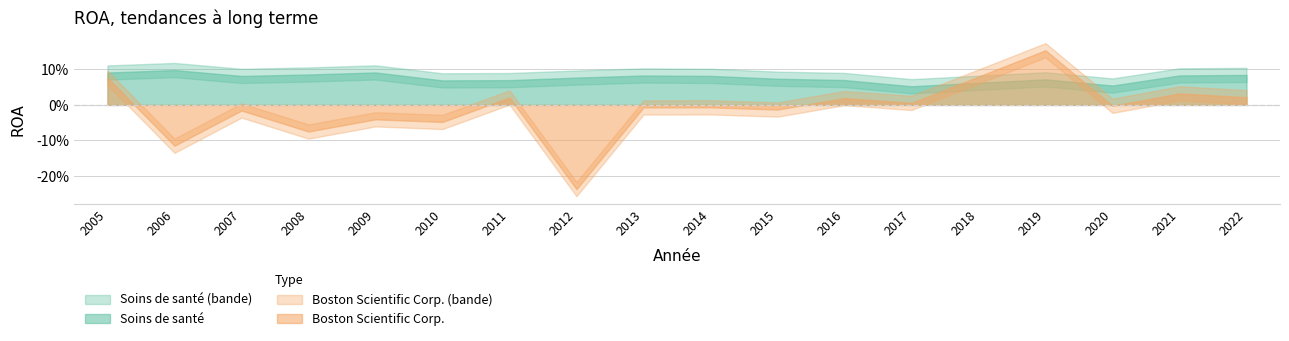

What are all the series names shown in the legend?

Boston Scientific Corp., Soins de santé